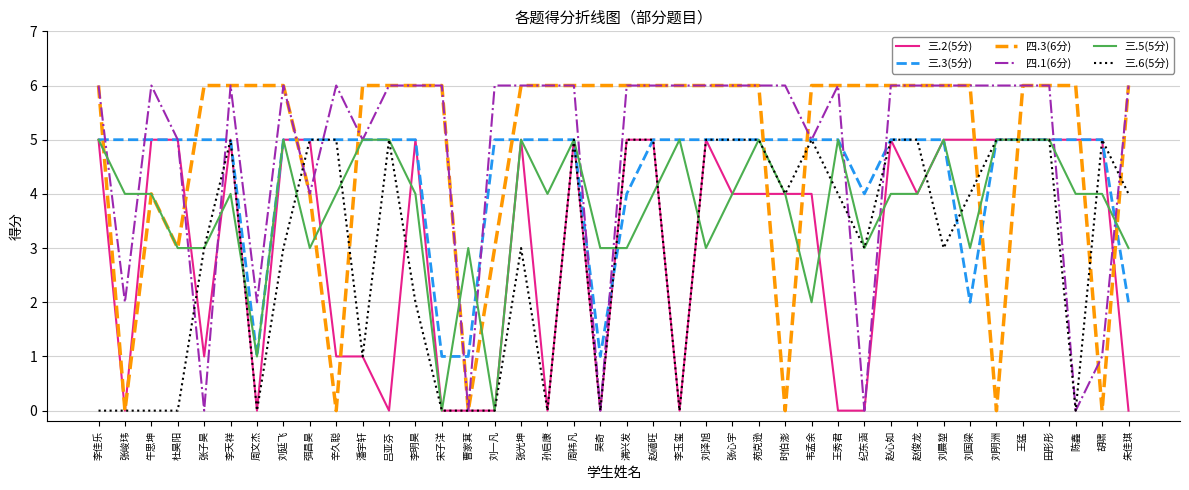

After their last crossing, which series has the higher values: 四.3(6分) or 三.3(5分)?

四.3(6分)